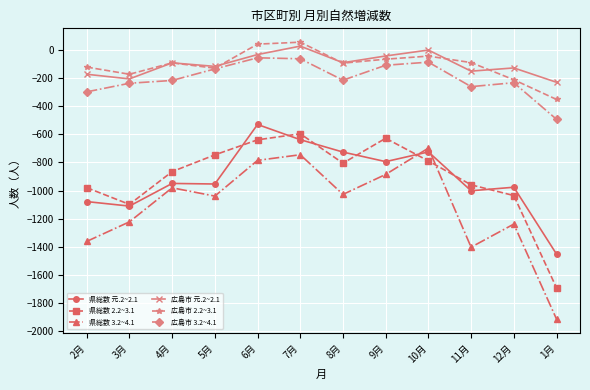

How many data points in 広島市 元.2~2.1 are above -92?

5